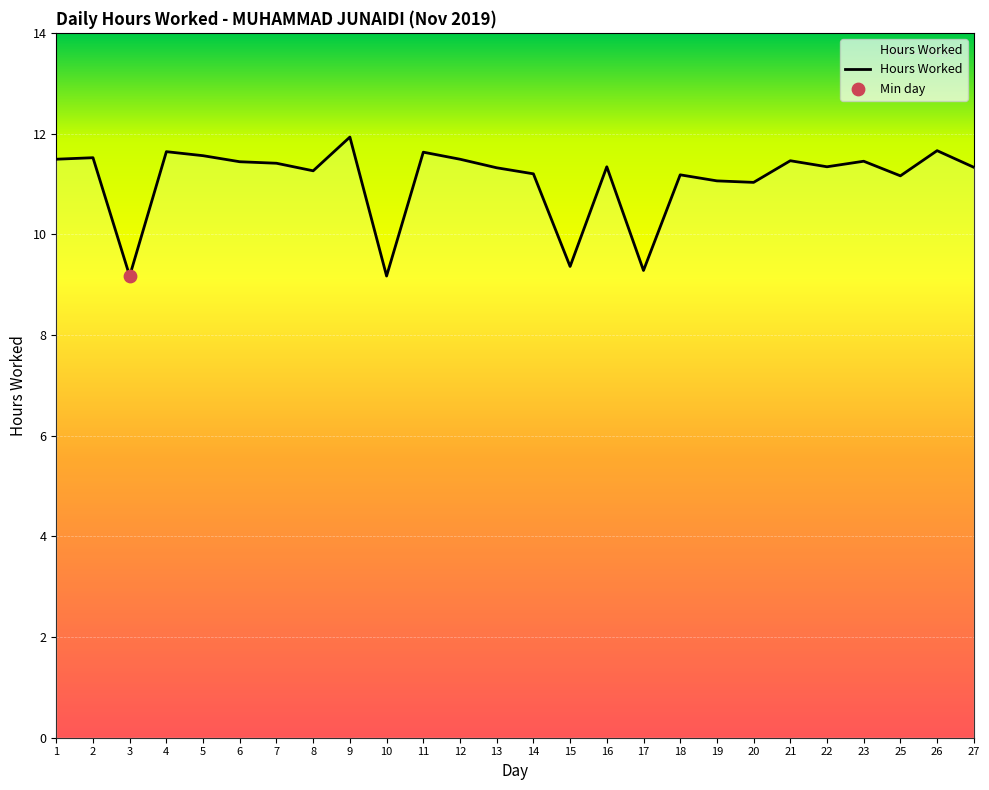

Which has a higher value, 4 or 6?

4